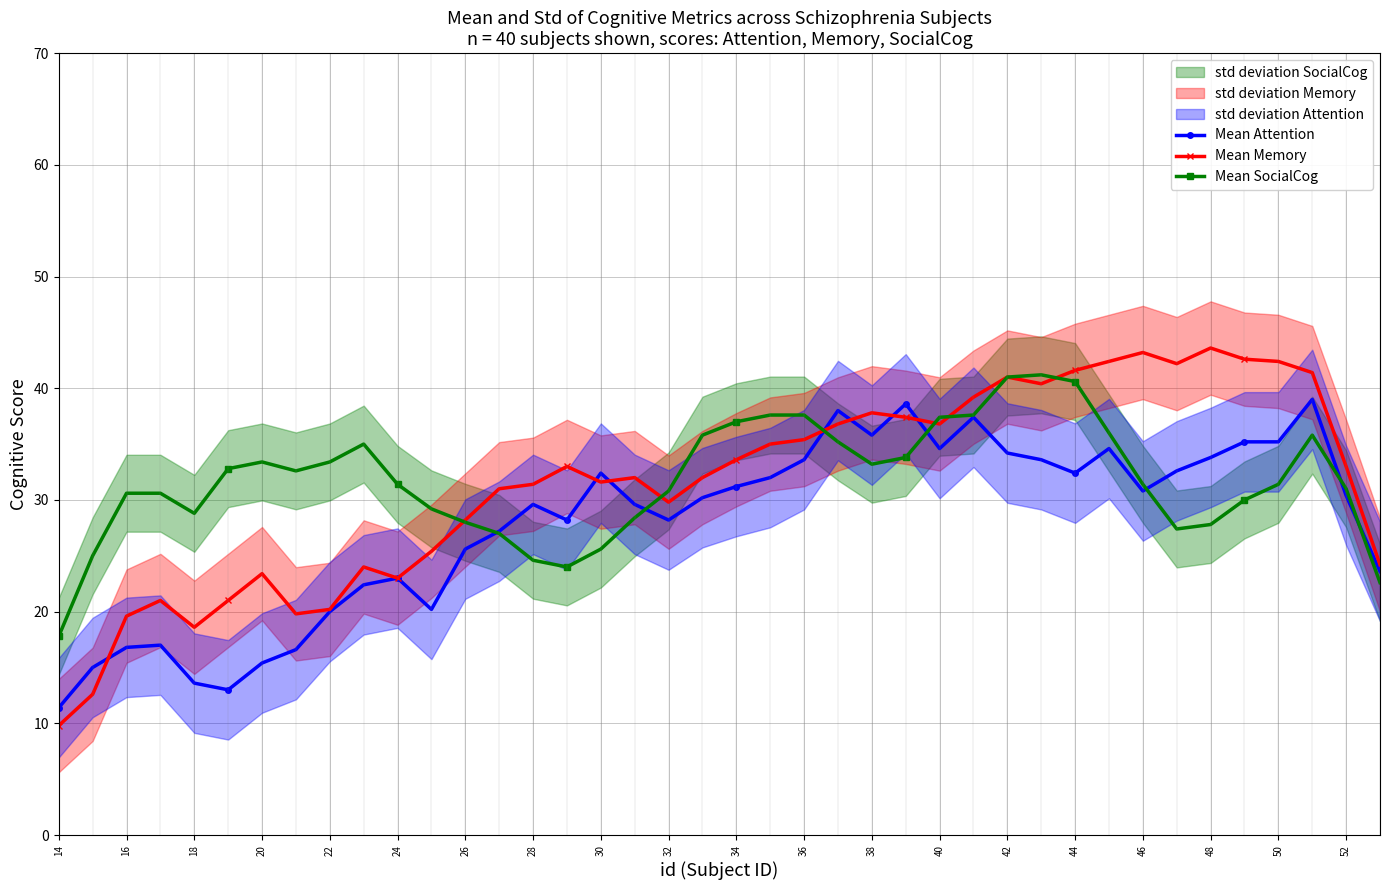

What is the difference between the Mean Memory values at 24 and 32?

6.8